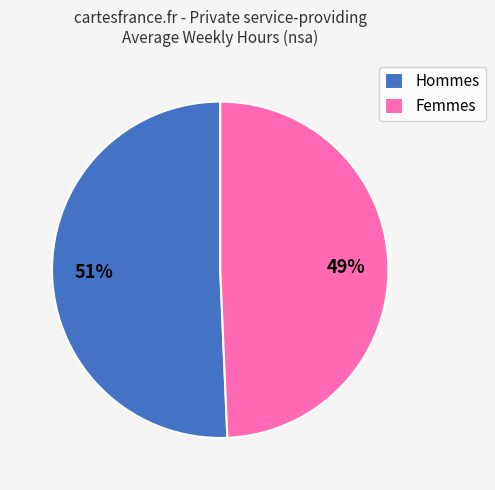

True or false: Hommes accounts for 57% of the total.

False